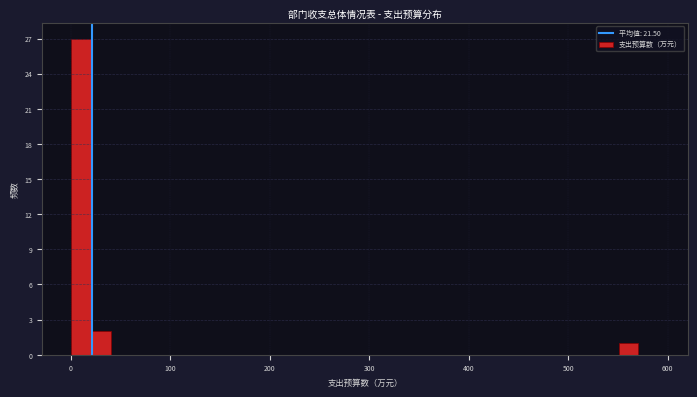

Around what value on the x-axis is the tallest bar? Give the approximate position of its centre, as read against the axis.

10